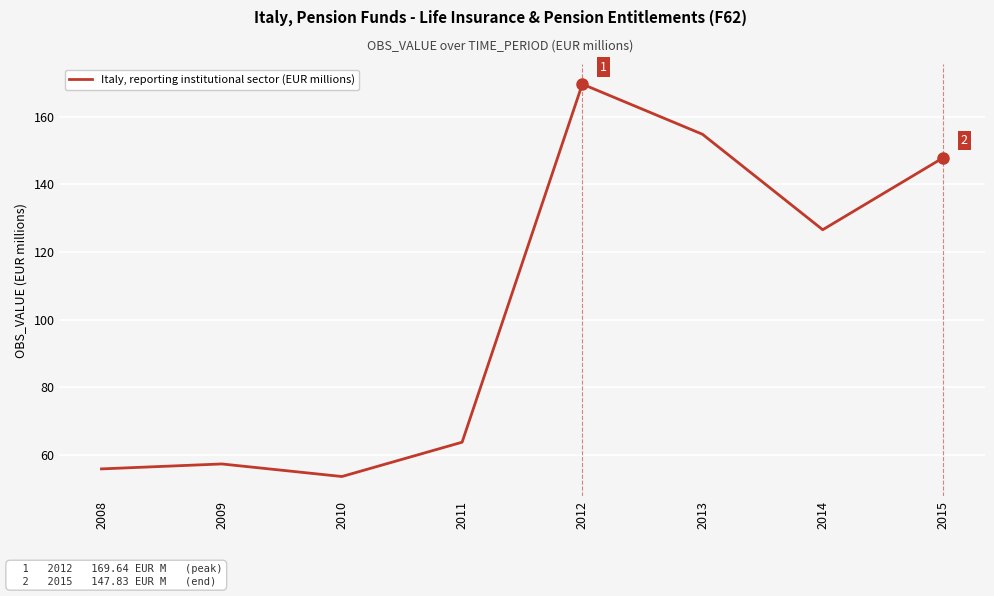

At which category does the data reach its first local valley?

2010